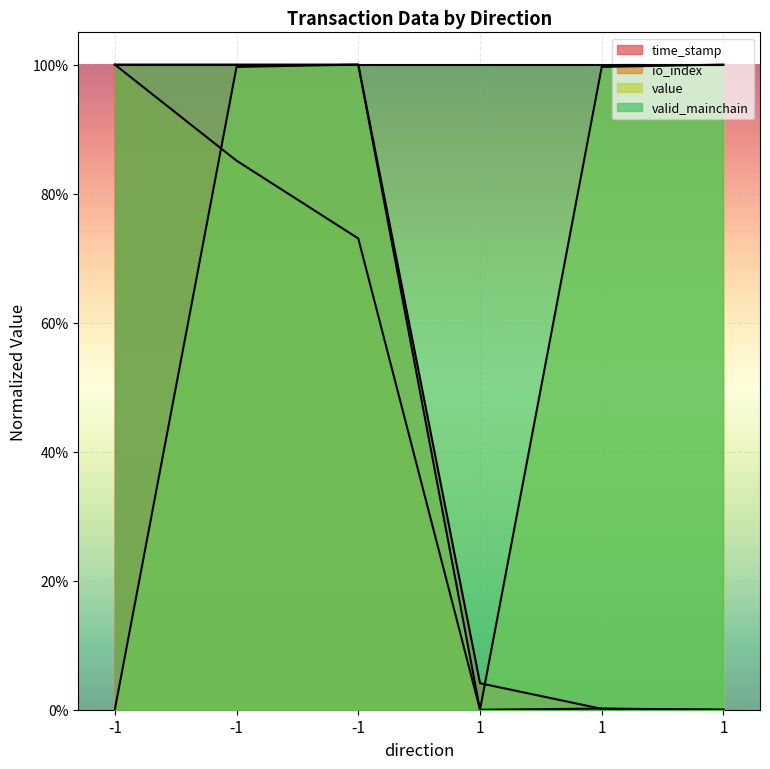

Between -1 and -1, which is larger?

-1